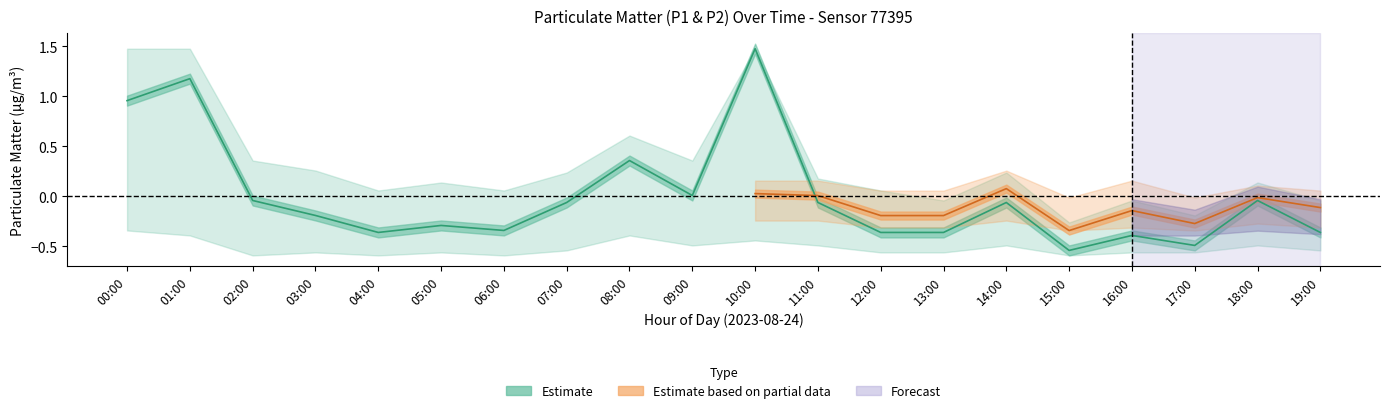

What position from the right is 08:00?

12